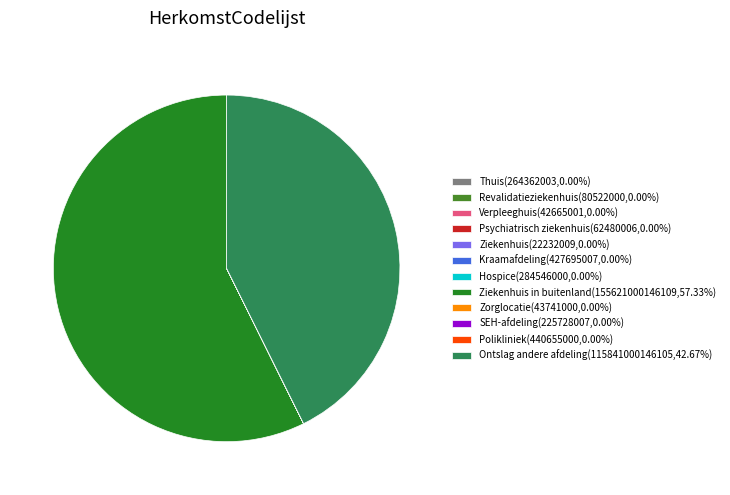

Is there any slice that represents more than half of the pie?

Yes